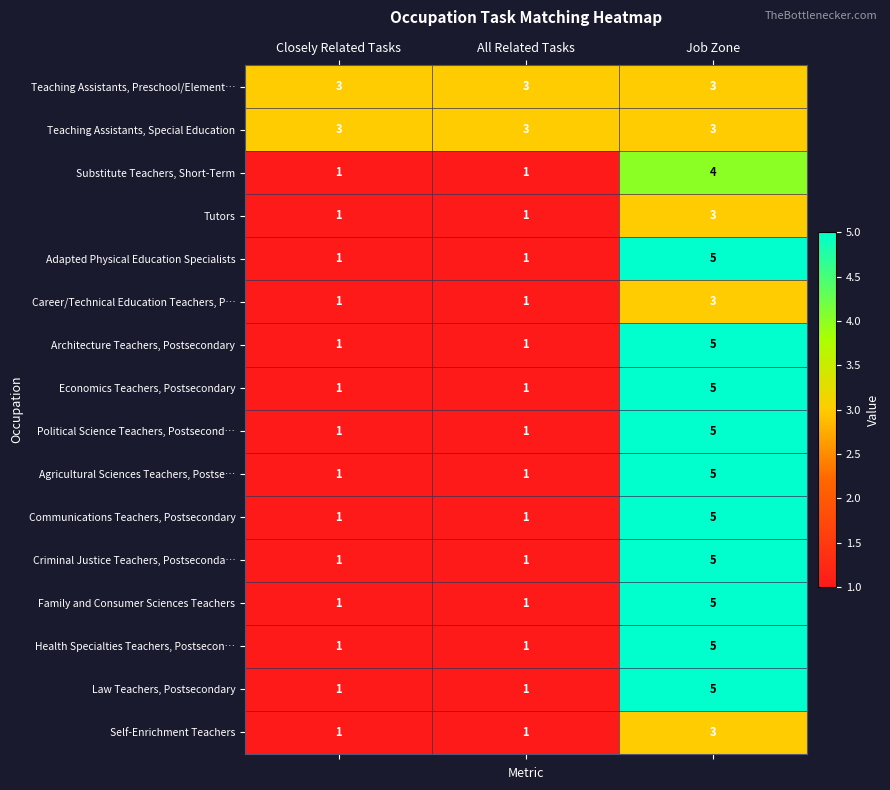

Count the Law Teachers, Postsecondary values in the range 1 to 5.

3